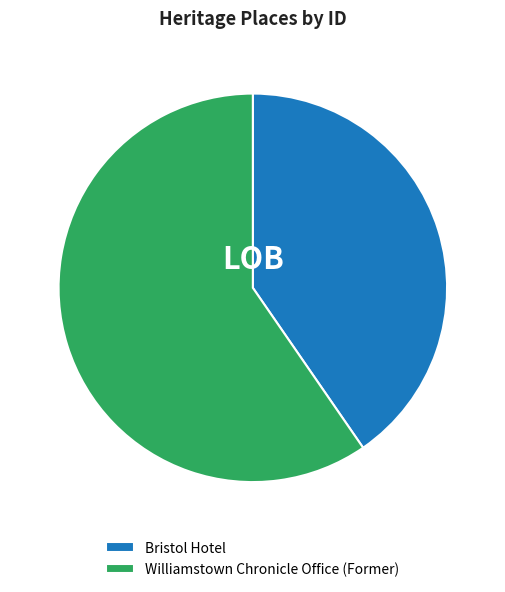

Is there a majority slice in this chart?

Yes